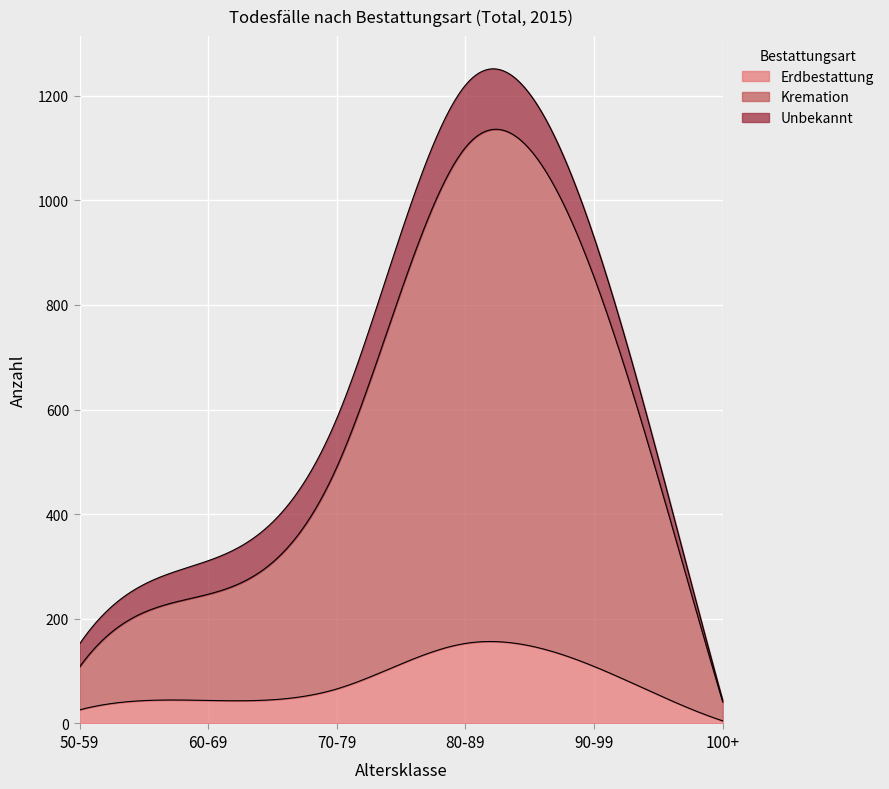

How many data points in Erdbestattung are less than 66?

3